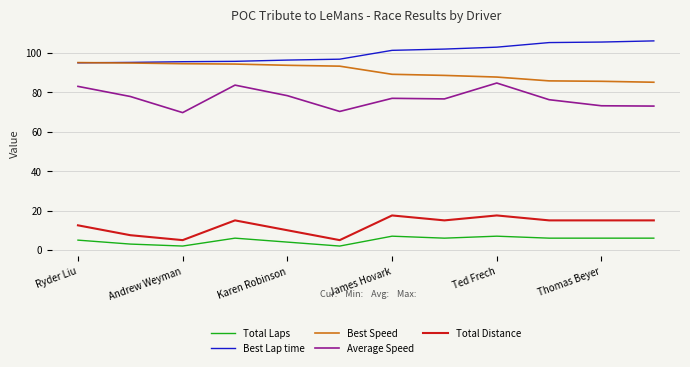

Which series has the widest spread of values?

Average Speed